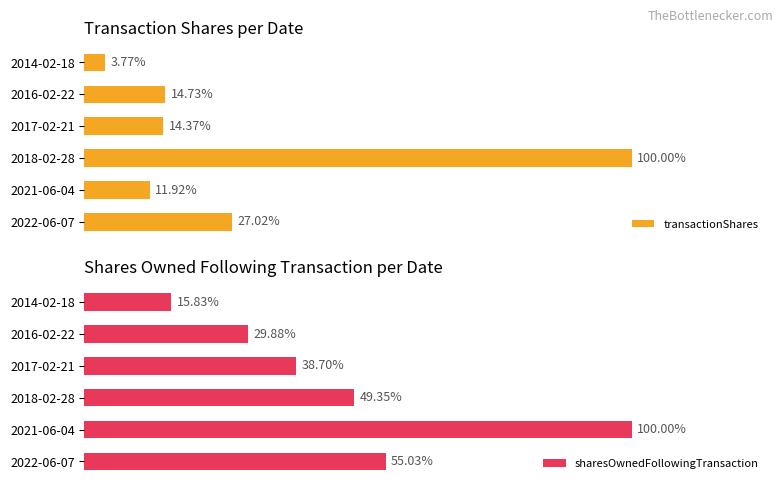

Reading right to left, transcribe all the data shown in this chart.

transactionShares: 251	981	957	6661	794	1800
sharesOwnedFollowingTransaction: 4715	8900	11525	14697	29783	16389